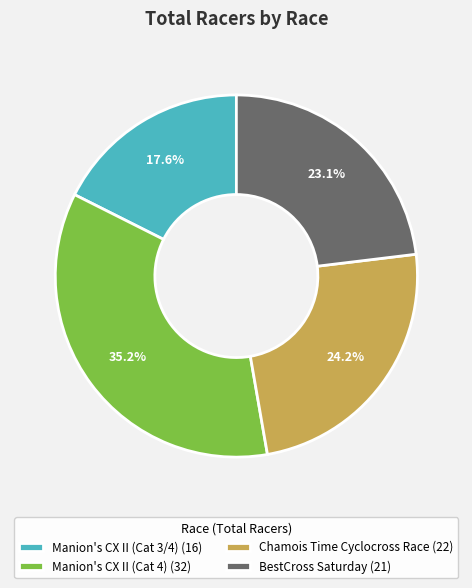

To the nearest percent, what is the difference between the Manion's CX II (Cat 4) and Chamois Time Cyclocross Race slice percentages?

11%